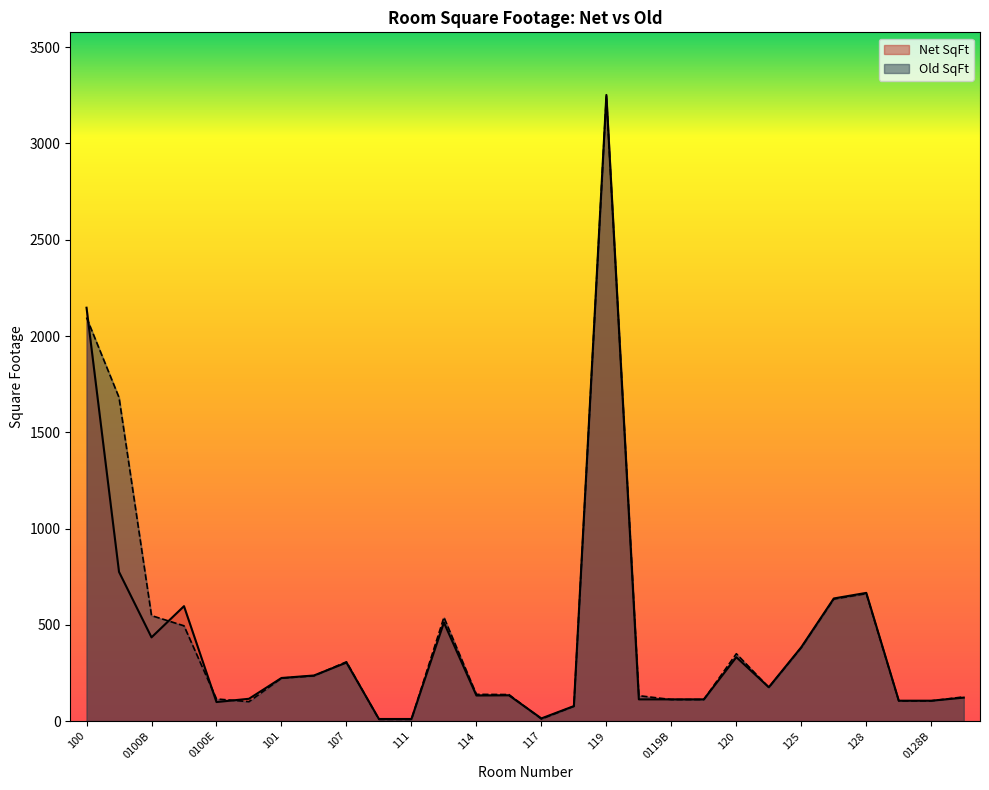

What value does the Old SqFt series have at 132?

126